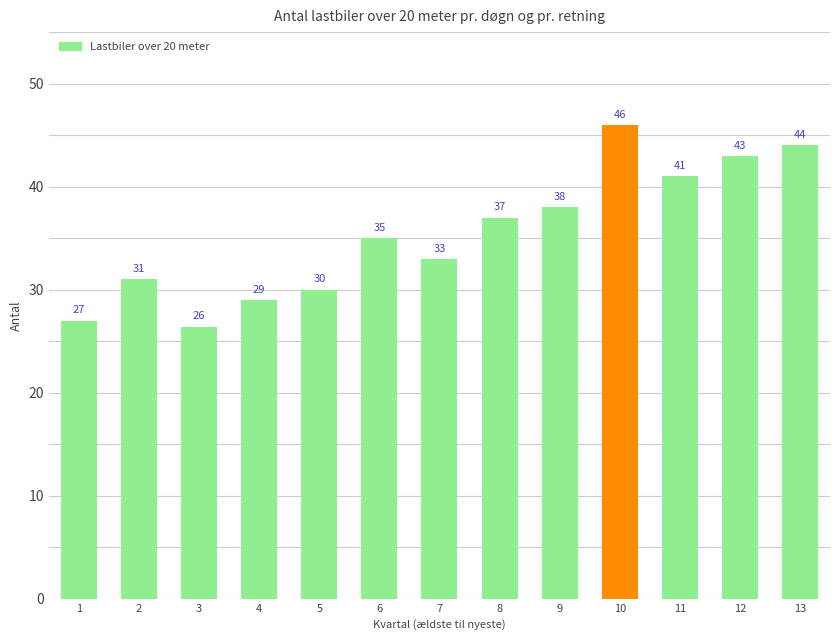

Rank the categories by value from lowest to highest.

3, 1, 4, 5, 2, 7, 6, 8, 9, 11, 12, 13, 10